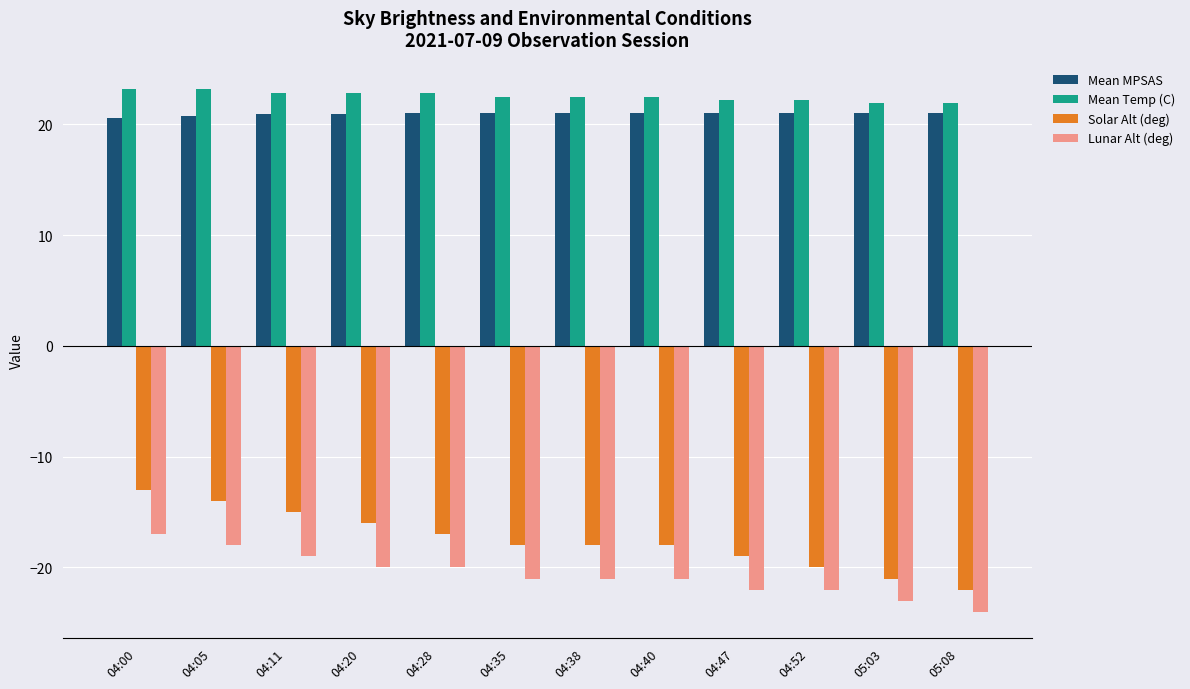

Which series has the widest spread of values?

Solar Alt (deg)